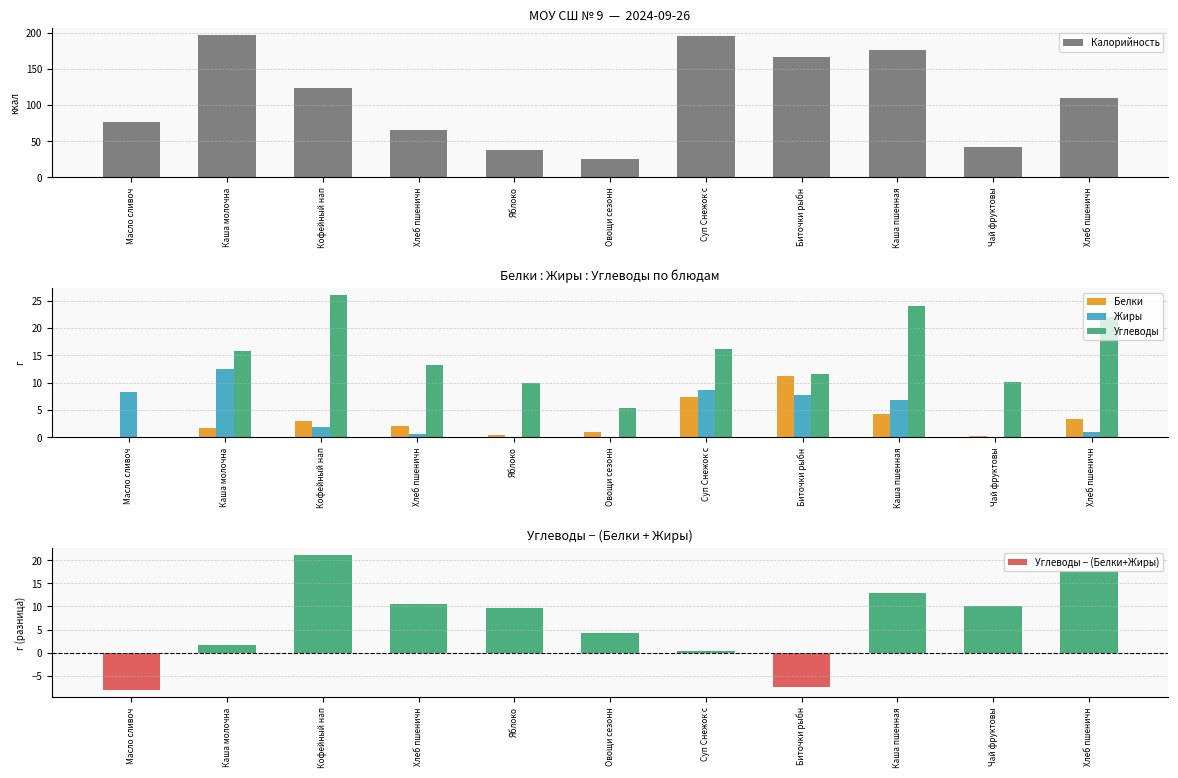

The value of Жиры at Суп Снежок с is 1.8. True or false?

False